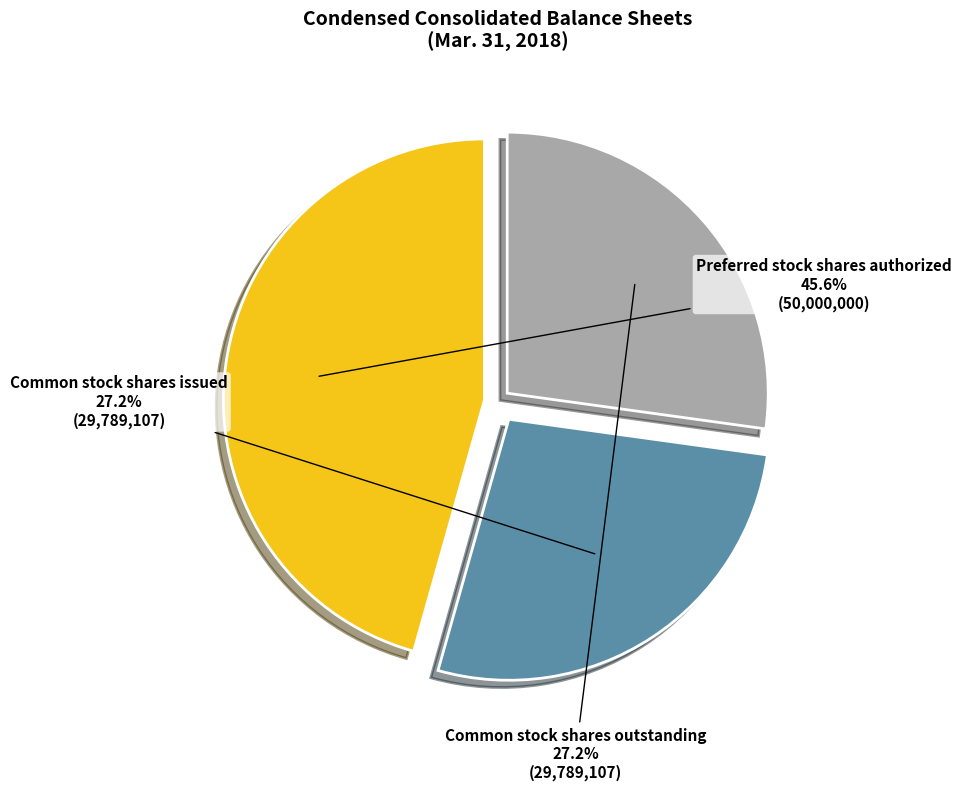

Is Common stock shares outstanding the majority of the pie?

No